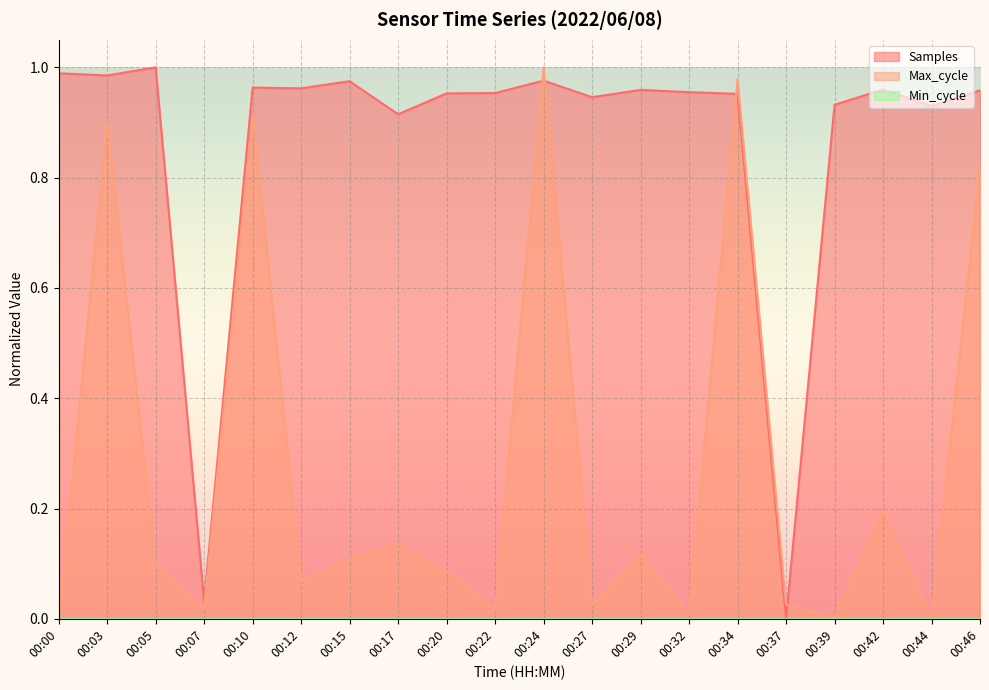

True or false: Max_cycle has more than 0 points higher than both neighbors.

True